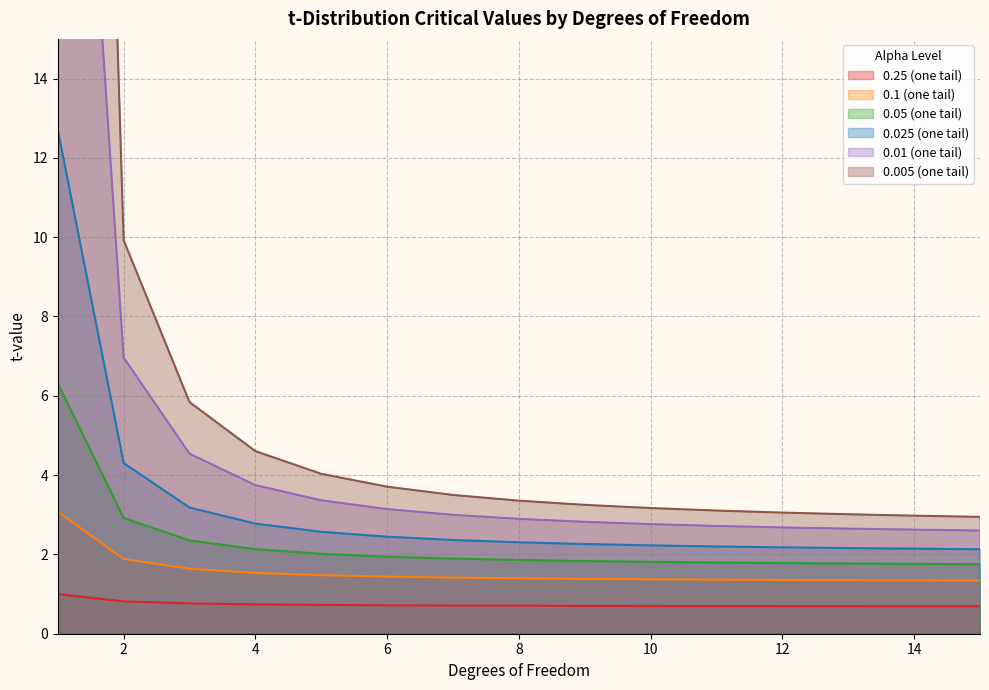

True or false: 0.1 (one tail) and 0.005 (one tail) cross at least once.

False